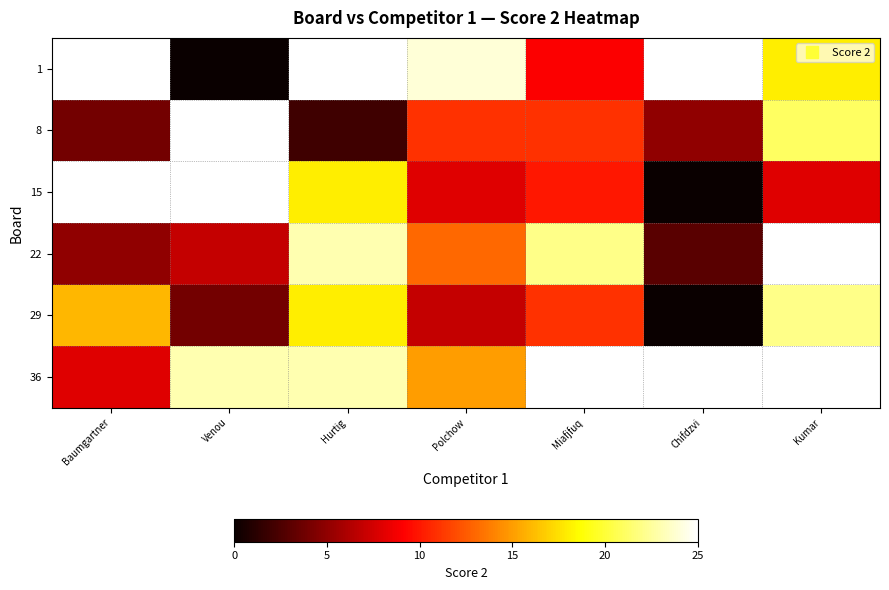

What is the difference between the 29 values at Venou and Baumgartner?

12.0